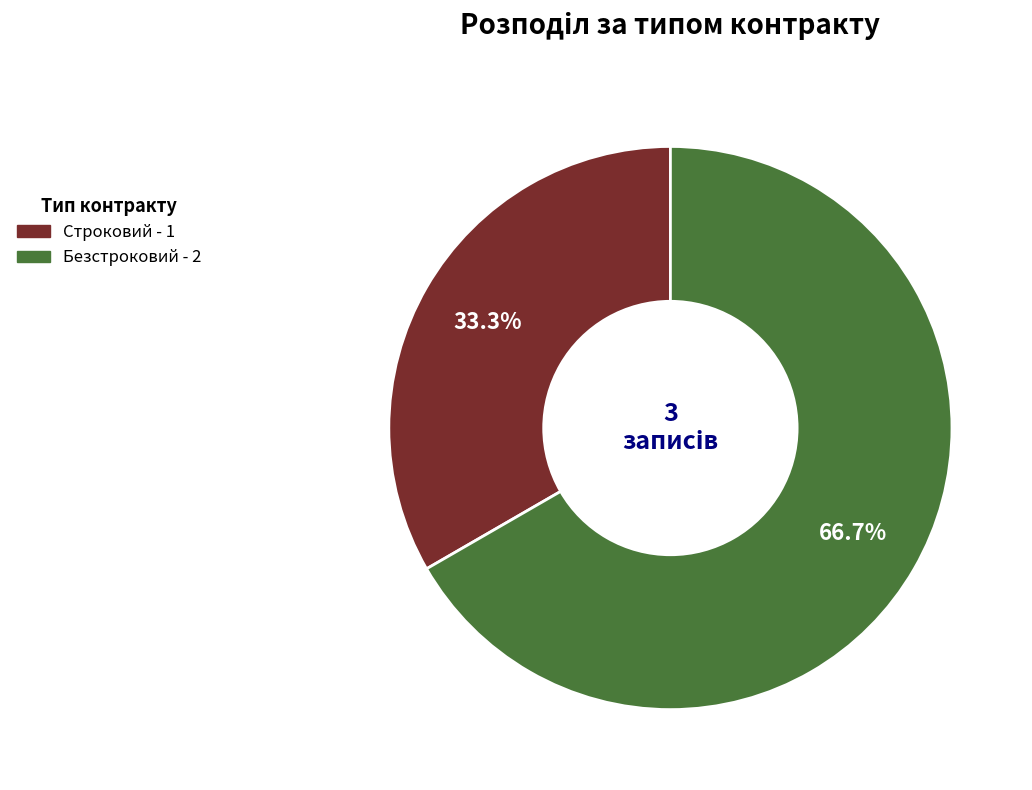

Which category has the smallest portion of the pie?

Строковий